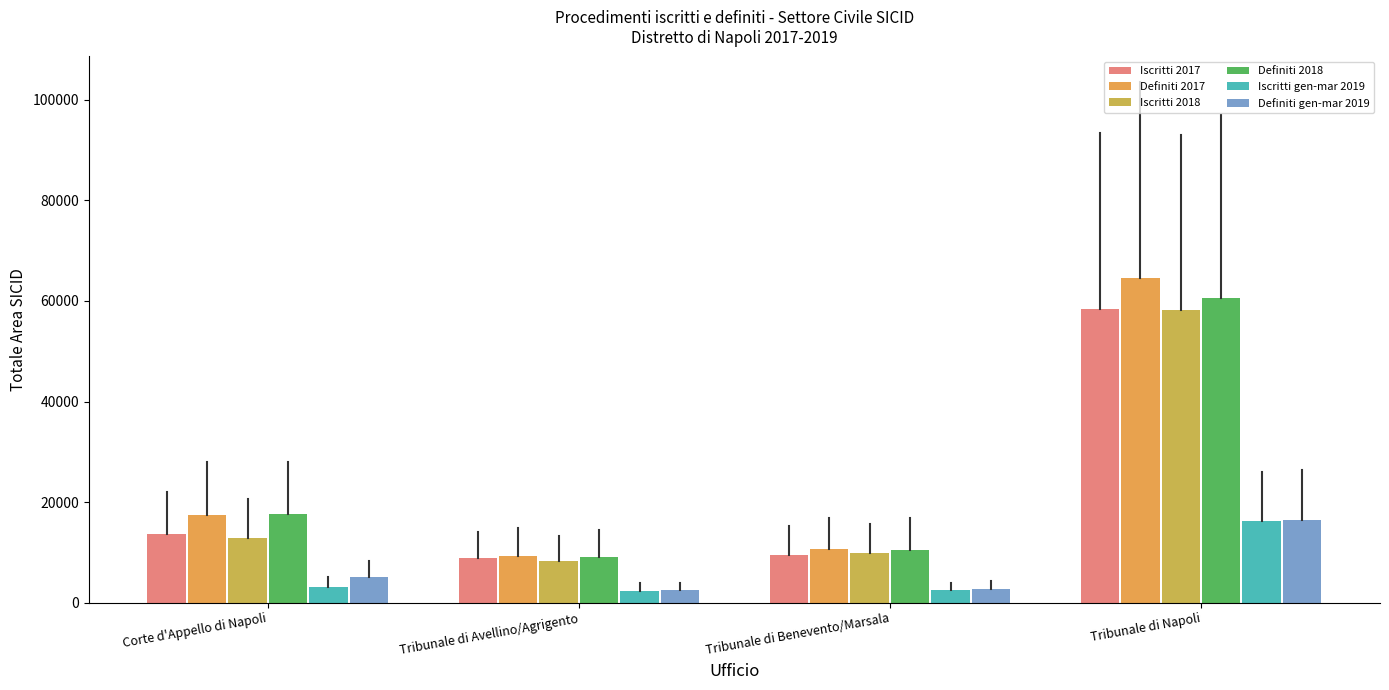

Rank the series by their maximum value, from highest to lowest.

Definiti 2017, Definiti 2018, Iscritti 2017, Iscritti 2018, Definiti gen-mar 2019, Iscritti gen-mar 2019